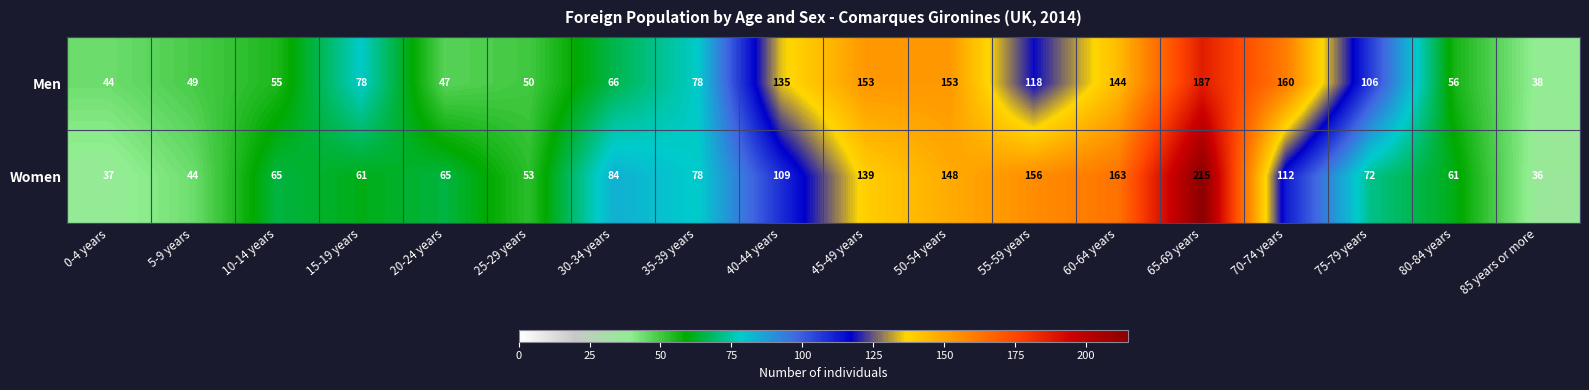

Which series has the largest total across all categories?

Men